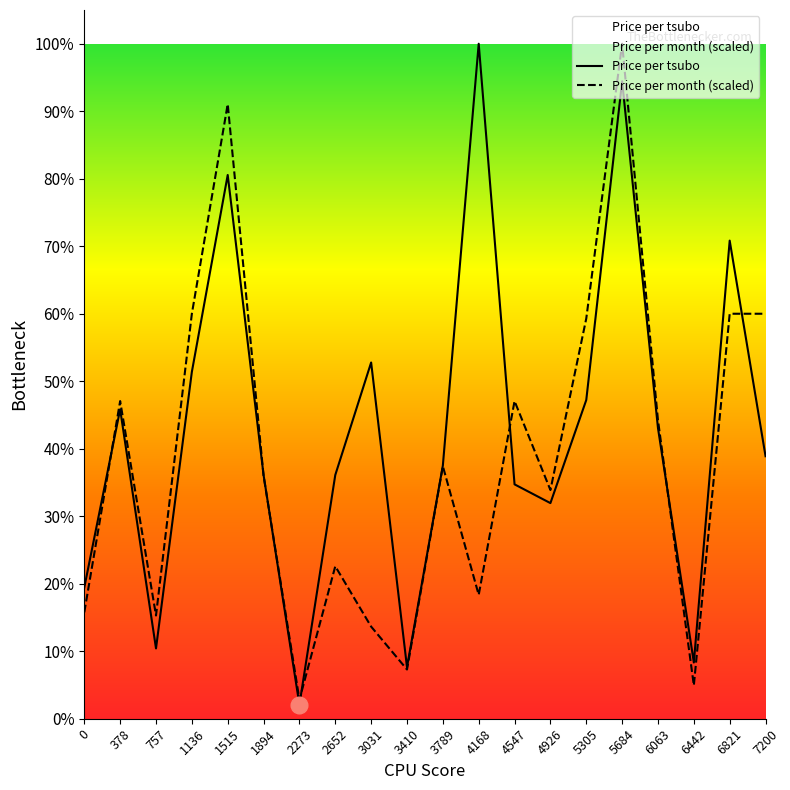

True or false: Price per tsubo has more than 1 points higher than both neighbors.

True